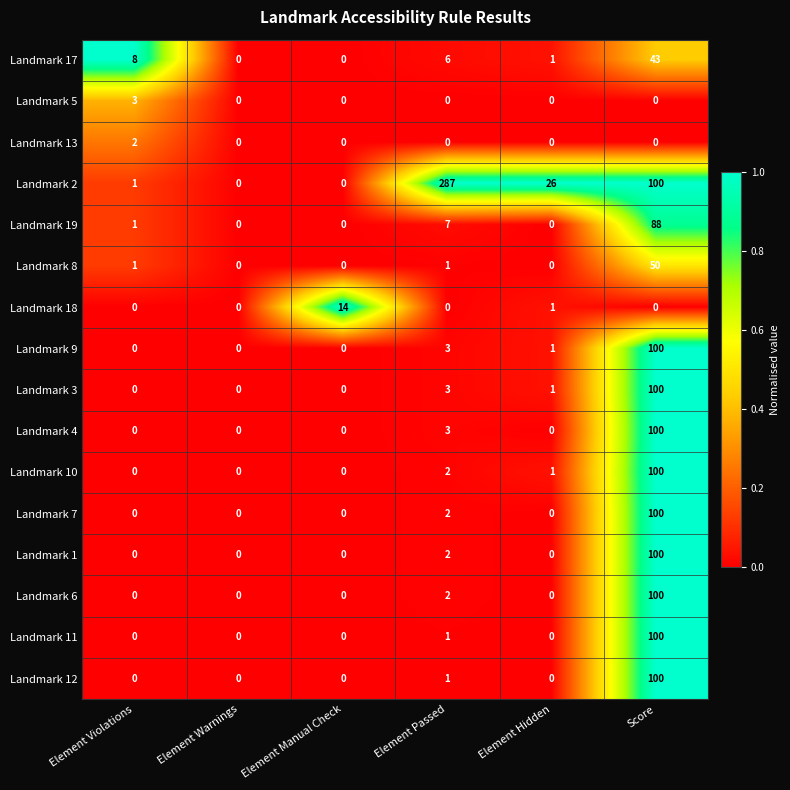

Which category has the highest value across all series?

Element Passed